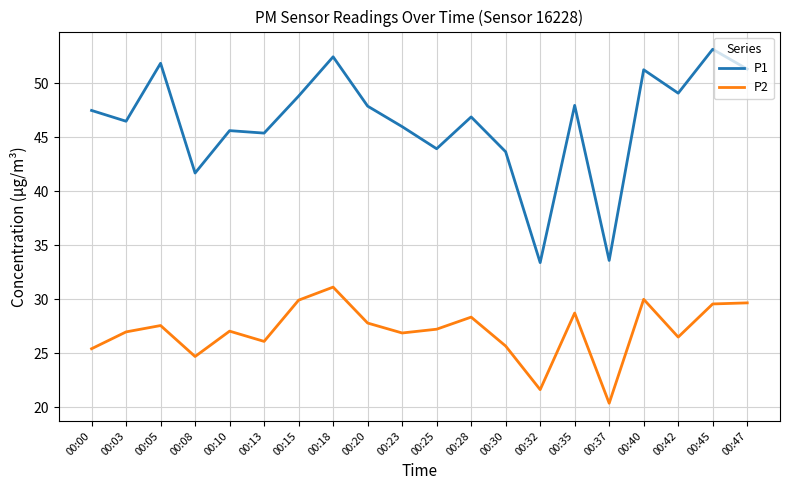

What is the difference between the P2 values at 00:30 and 00:08?

1.0